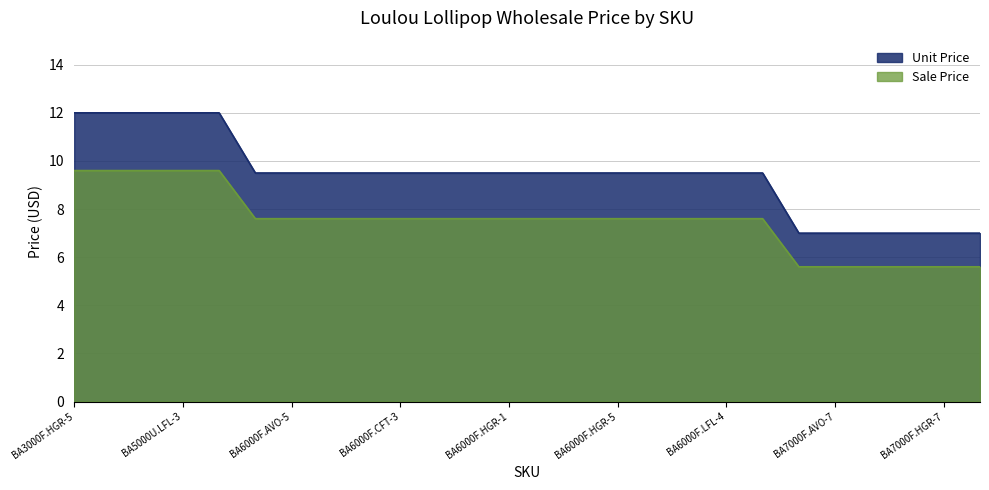

Which series has the largest total across all categories?

Unit Price